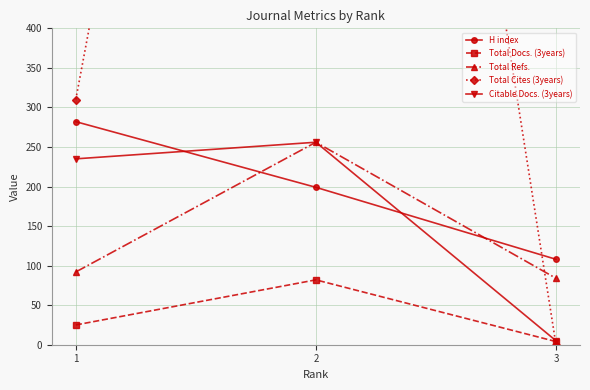

What is the difference between the highest and lowest values at 1?

285